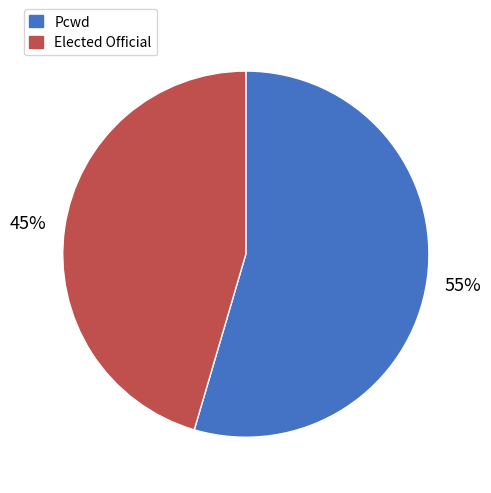

Does any single category account for the majority?

Yes